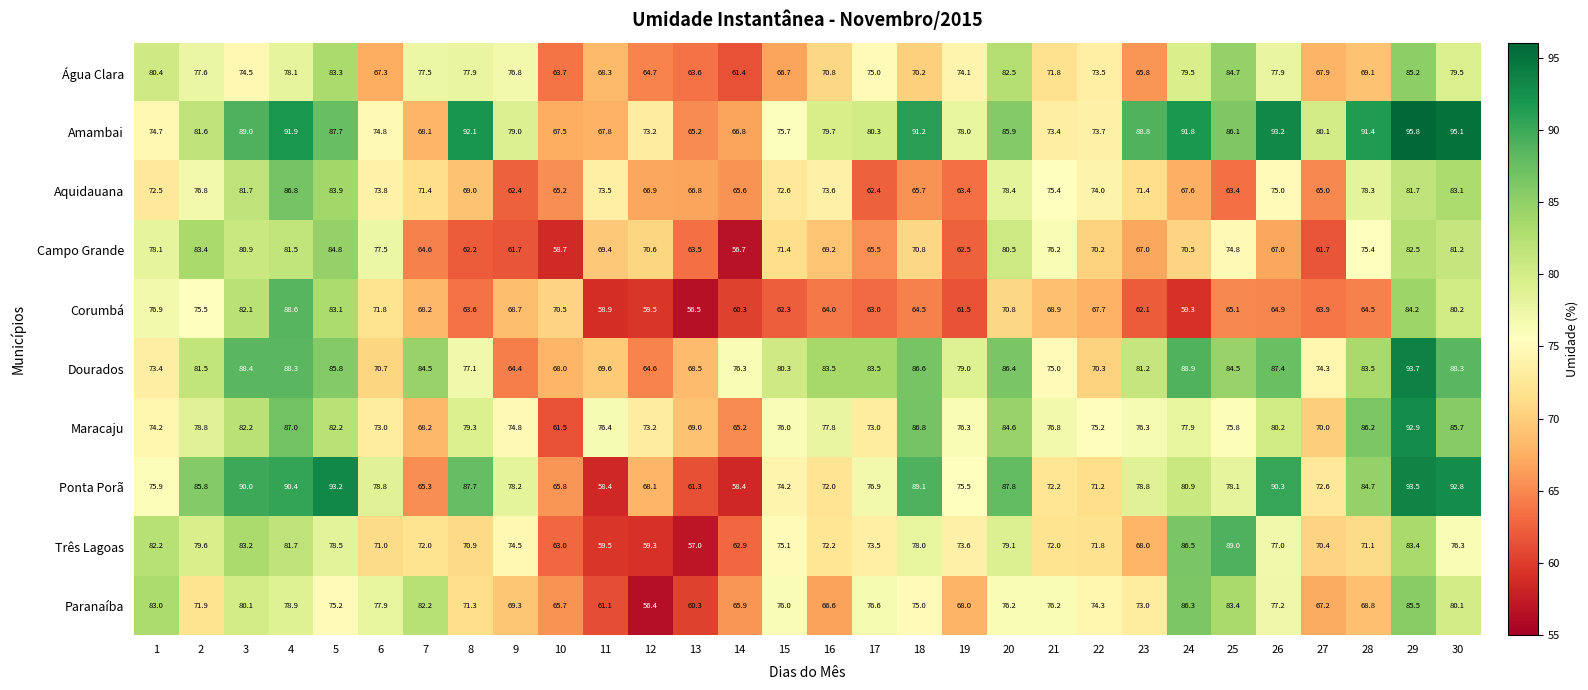

At how many categories does at least one series exceed 87?

13